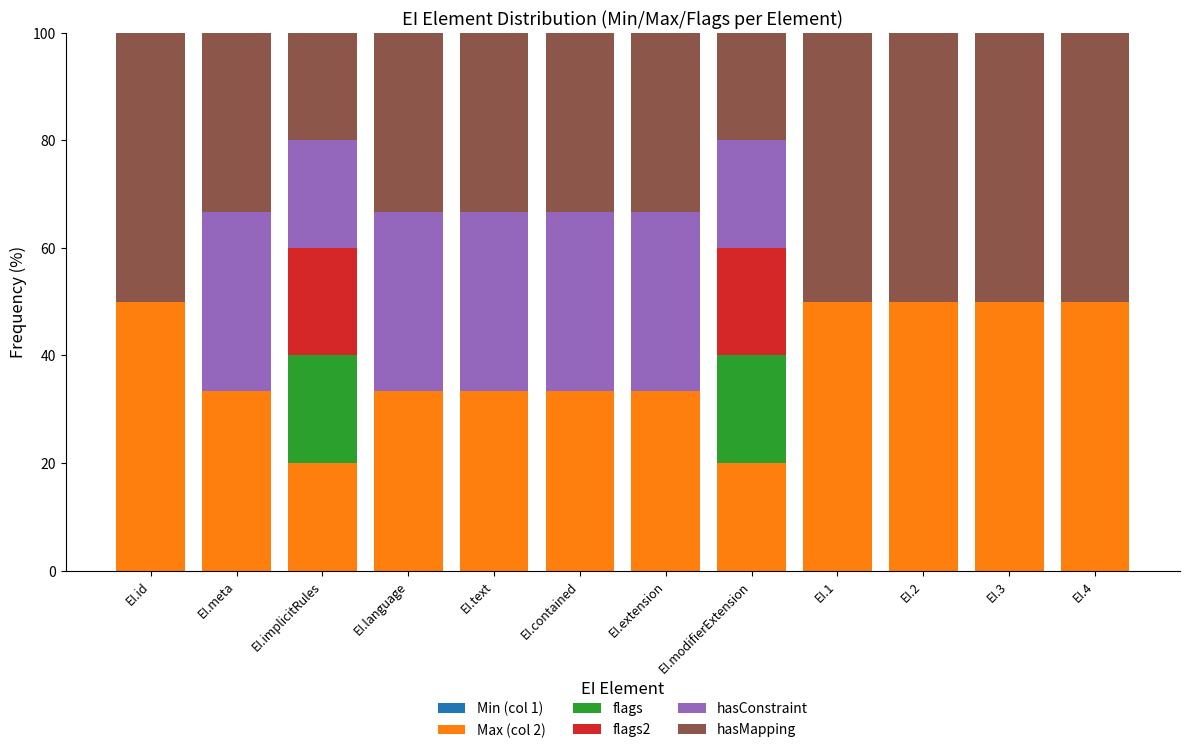

What is the approximate value of Max (col 2) at EI.1?

50.0